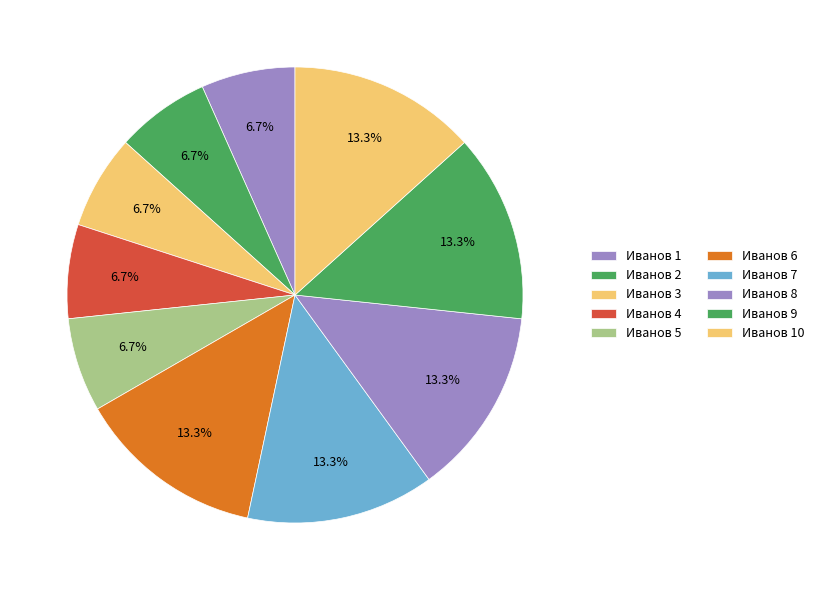

To the nearest percent, what percentage of the pie is Иванов 5?

7%